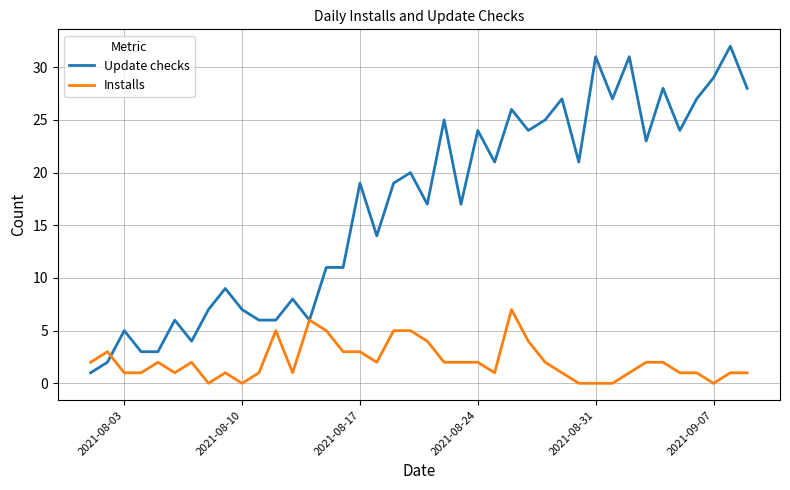

What is the greatest value displayed?

32